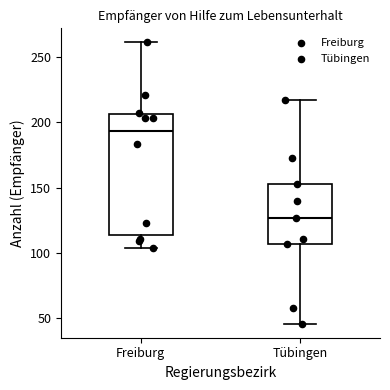

Where is the upper edge of the box for Freiburg on the y-axis? The values are not printed on the chart, so give them approximately, as read against the axis.

205